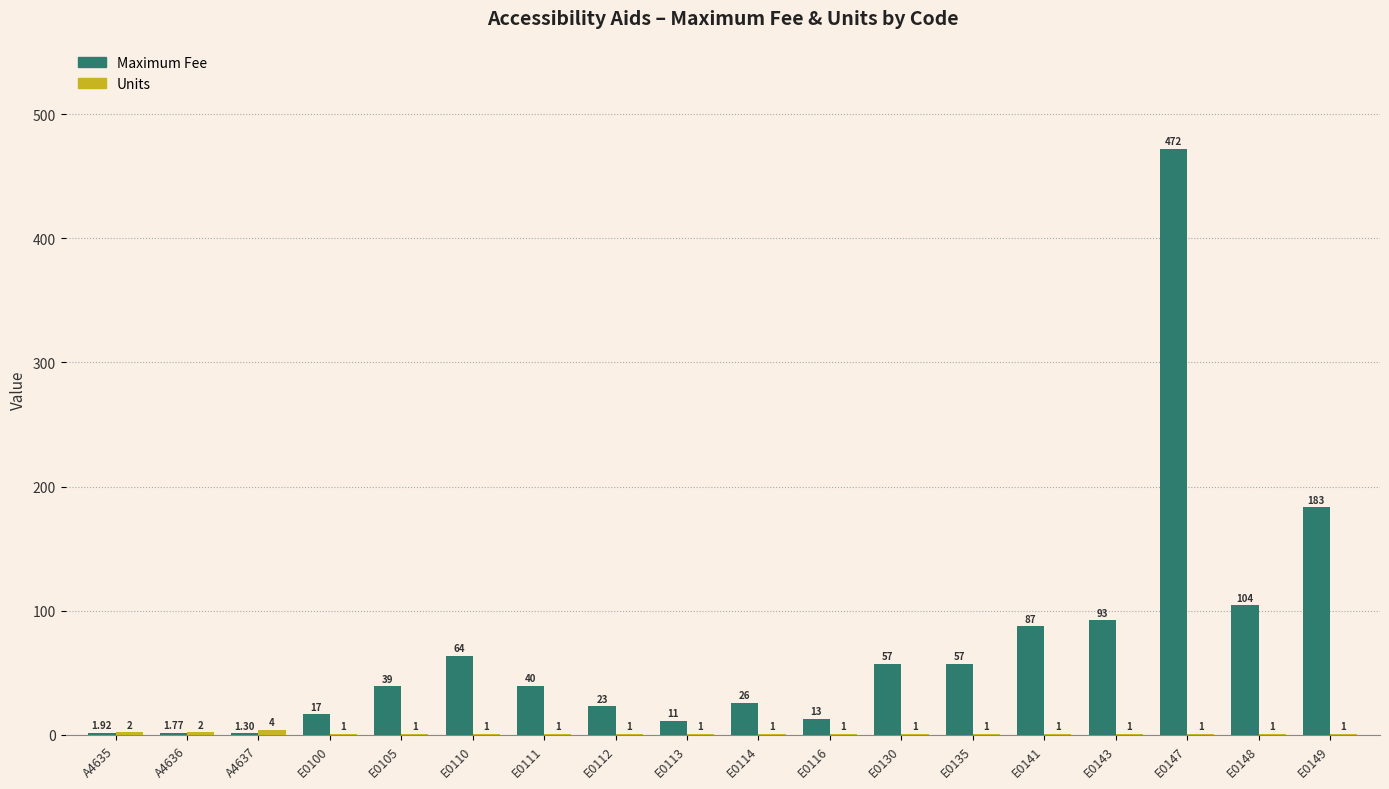

At which category is the sum across all series the highest?

E0147